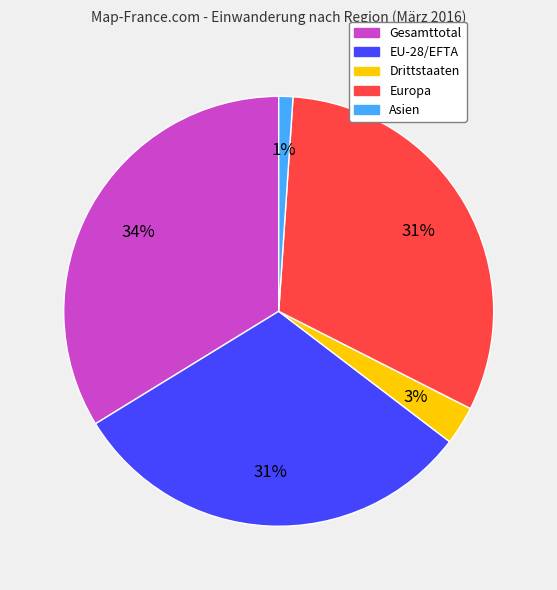

Is the sum of Drittstaaten and EU-28/EFTA greater than half?

No